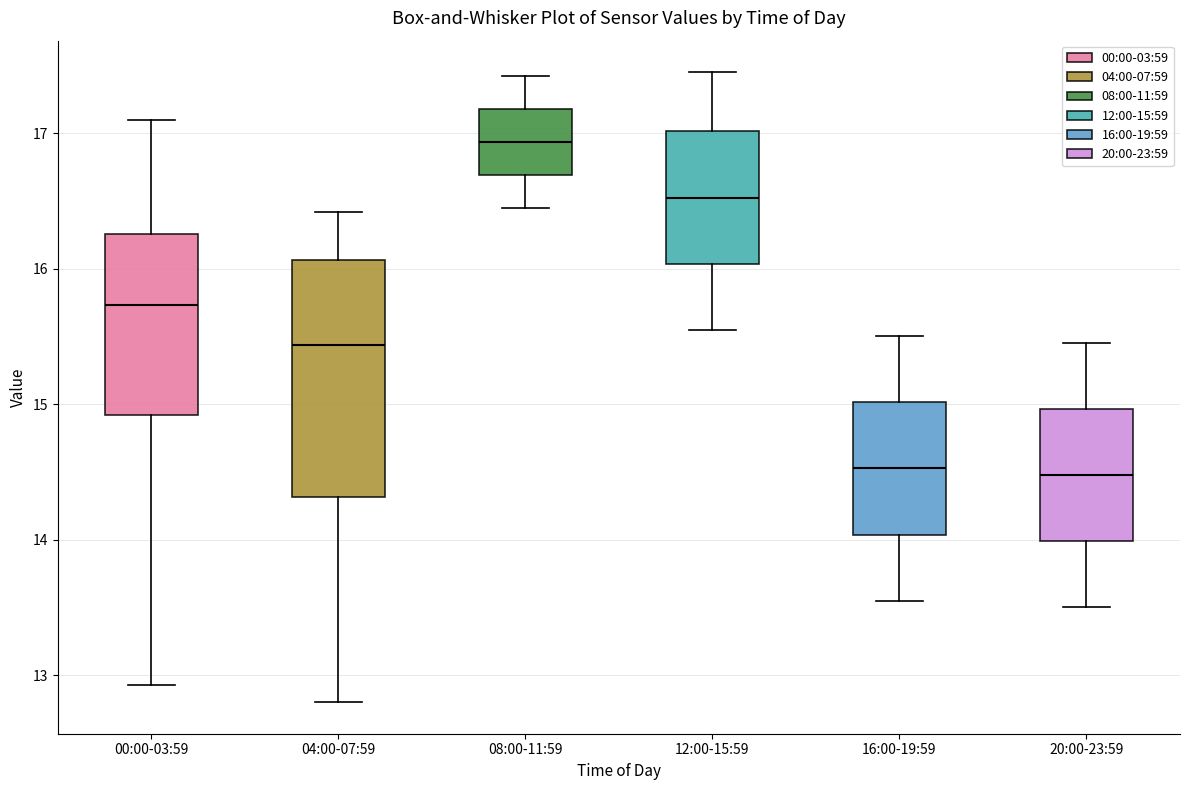

Comparing the boxes themselves (not the whiskers), which one is the tallest?

04:00-07:59